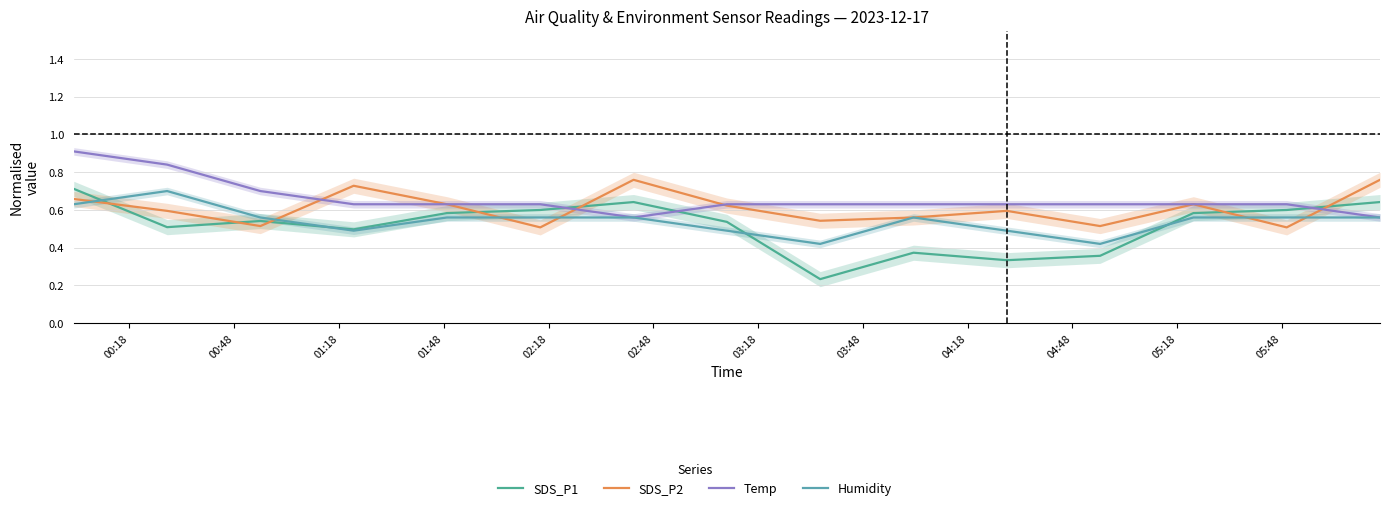

Reading left to right, extract all data points from this chart.

SDS_P1: 0.7	0.5	0.5	0.5	0.6	0.6	0.6	0.5	0.2	0.4	0.3	0.4	0.6	0.6	0.6
SDS_P2: 0.7	0.6	0.5	0.7	0.6	0.5	0.8	0.6	0.5	0.6	0.6	0.5	0.6	0.5	0.8
Temp: 0.9	0.8	0.7	0.6	0.6	0.6	0.6	0.6	0.6	0.6	0.6	0.6	0.6	0.6	0.6
Humidity: 0.6	0.7	0.6	0.5	0.6	0.6	0.6	0.5	0.4	0.6	0.5	0.4	0.6	0.6	0.6